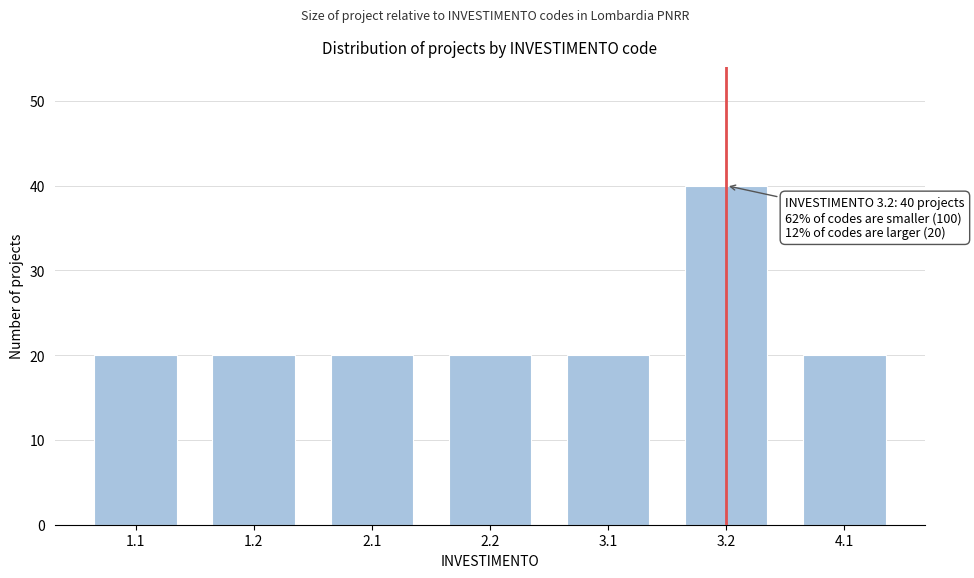

Reading left to right, what are all the values shown in this chart?

20	20	20	20	20	40	20